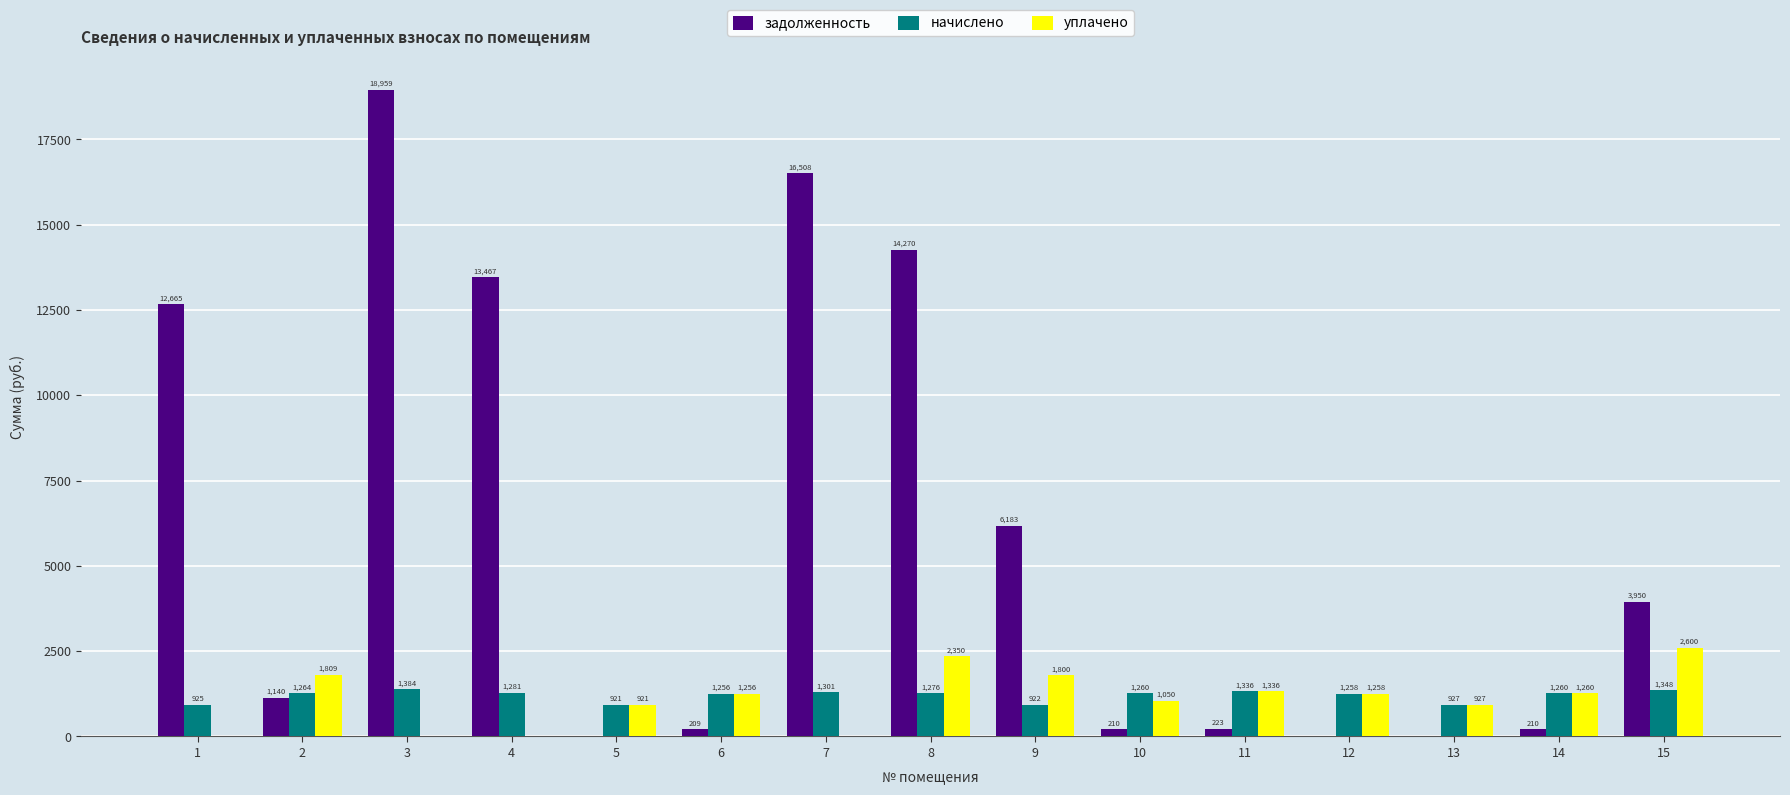

Between 3 and 11, which series saw the biggest shift?

задолженность